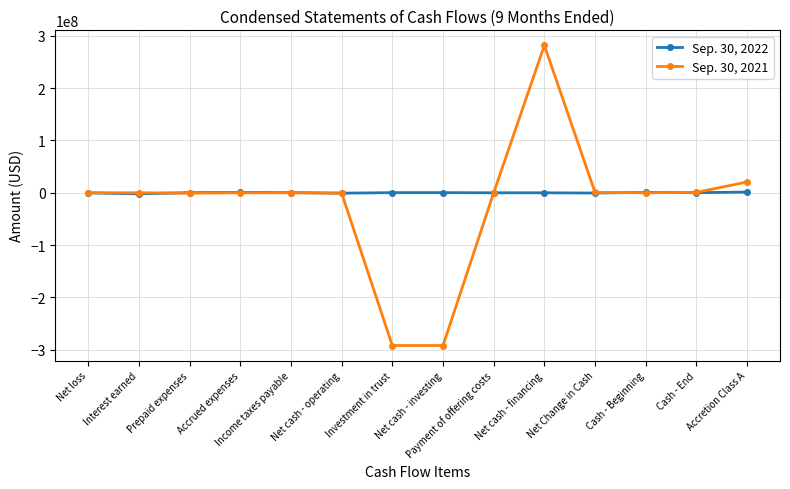

True or false: Sep. 30, 2022 has a value of -726982 at Net cash - operating.

True